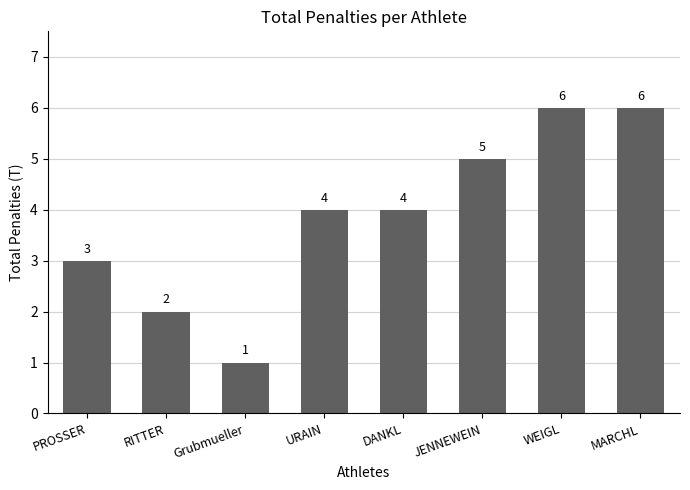

Reading right to left, what are all the values shown in this chart?

6	6	5	4	4	1	2	3